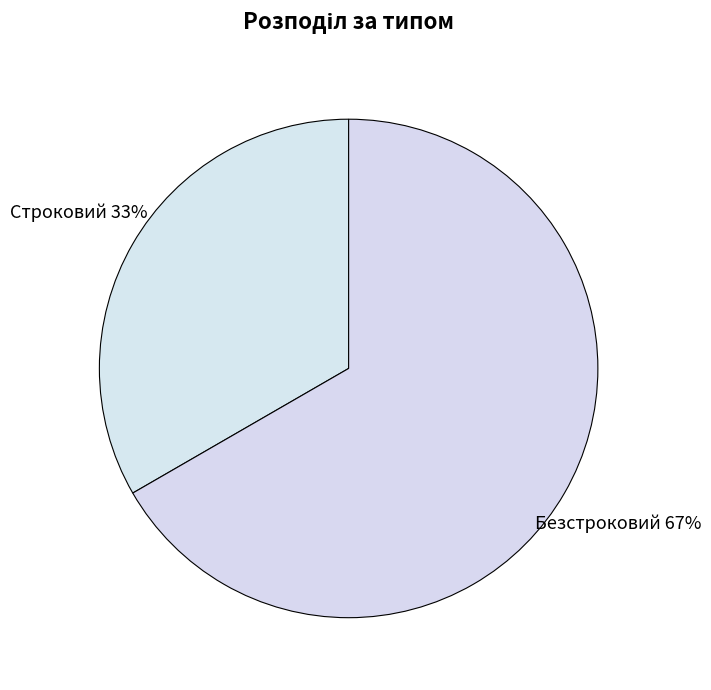

To the nearest percent, what percentage of the pie is Строковий?

33%